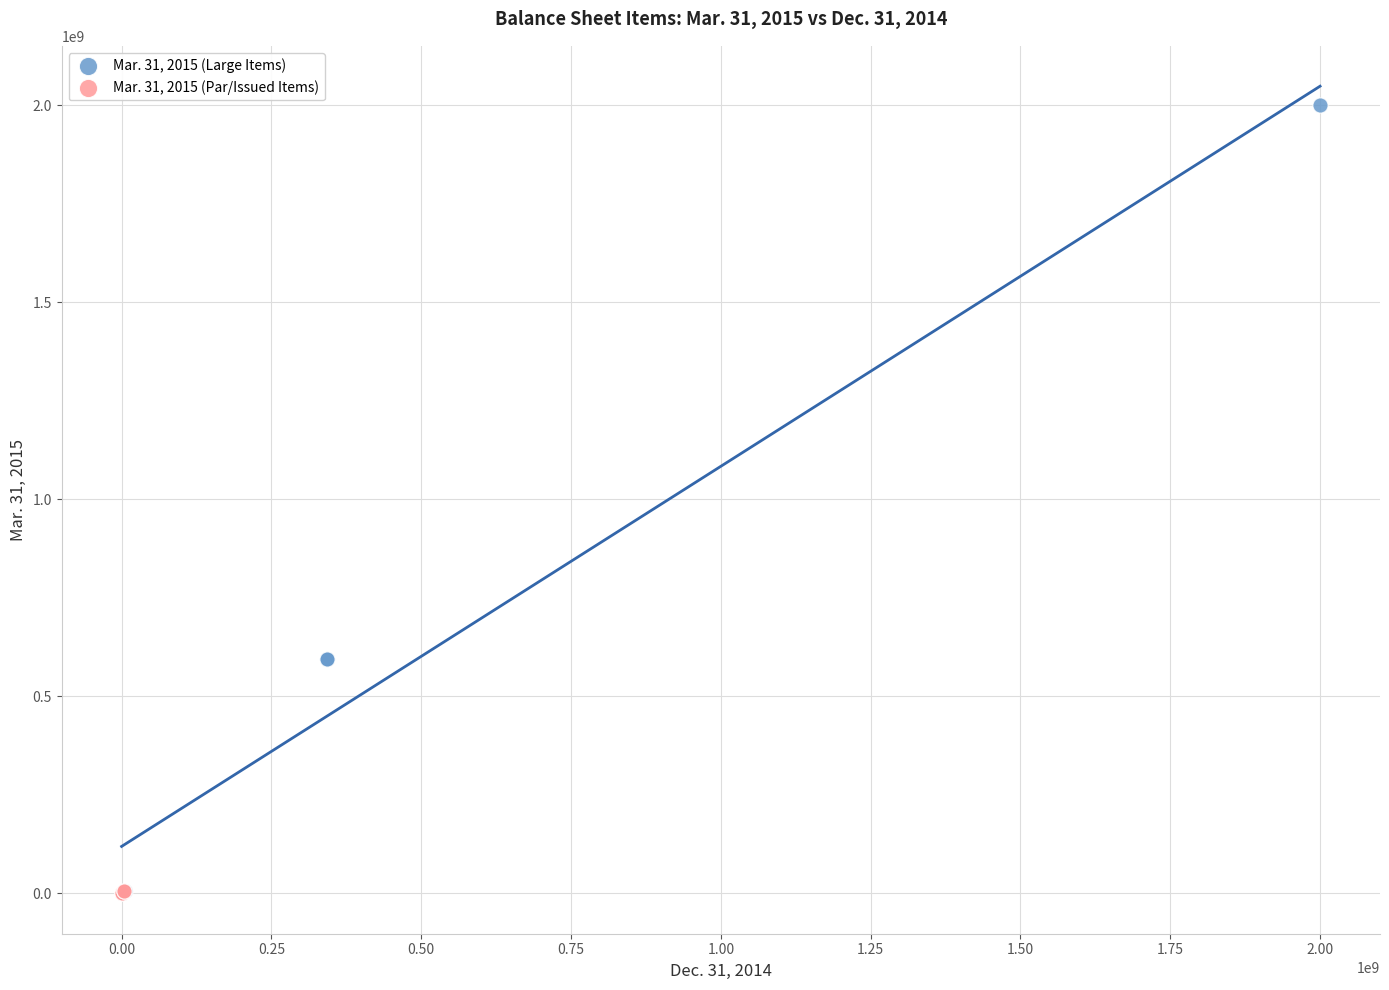

Which series has the largest Y range (max minus min)?

Mar. 31, 2015 (Large Items)